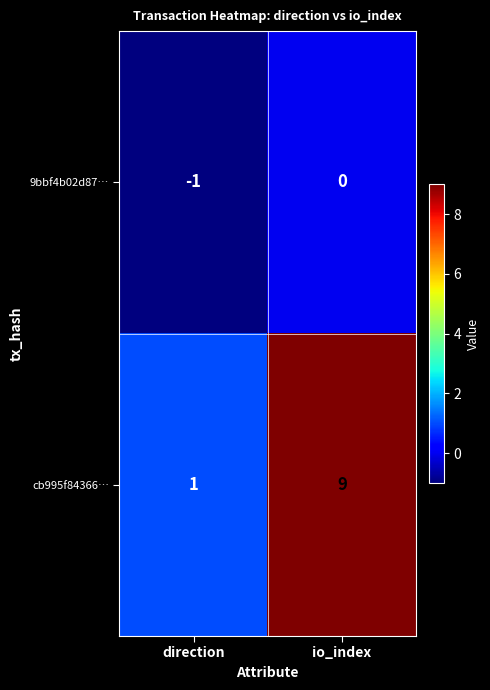

Where is 9bbf4b02d87… nearest to the value 0?

io_index